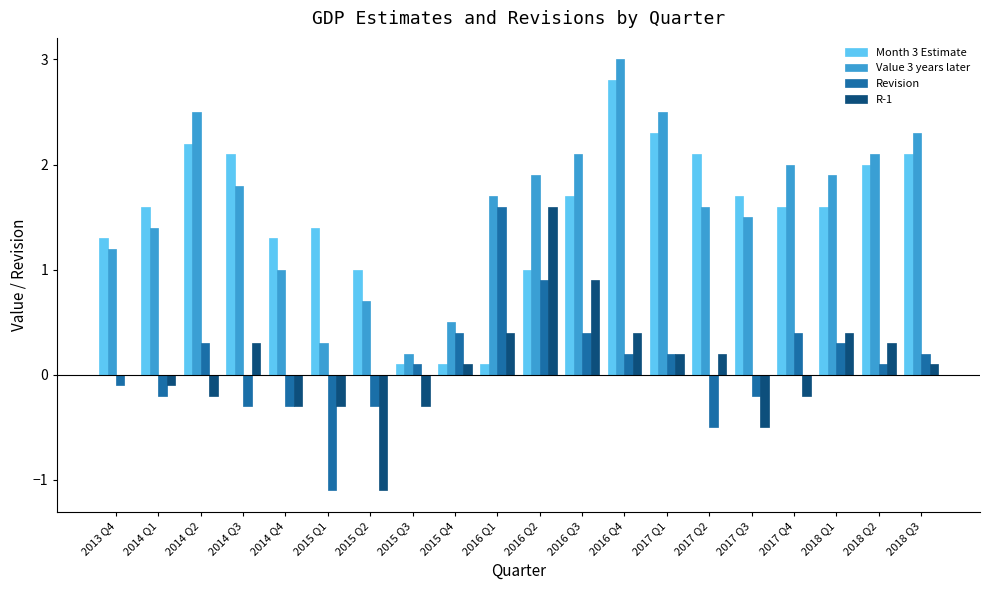

What is the sum of the Revision values at 2016 Q4 and 2014 Q2?

0.5